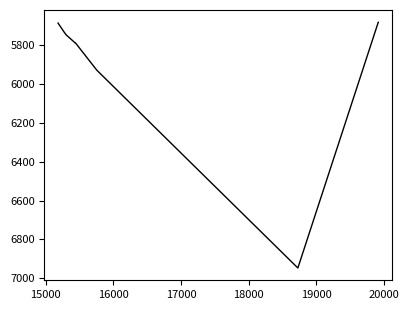

What is the difference between the maximum and minimum values?

1267